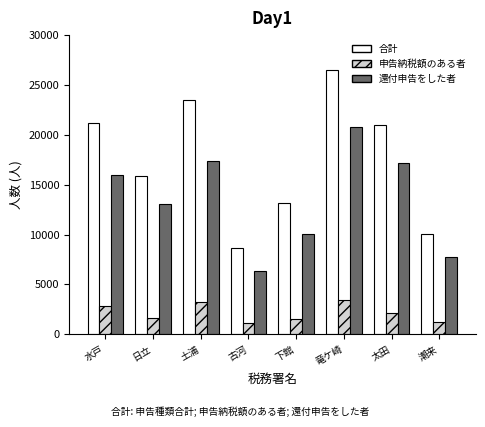

The 合計 series shows 23496 at 土浦. True or false?

True